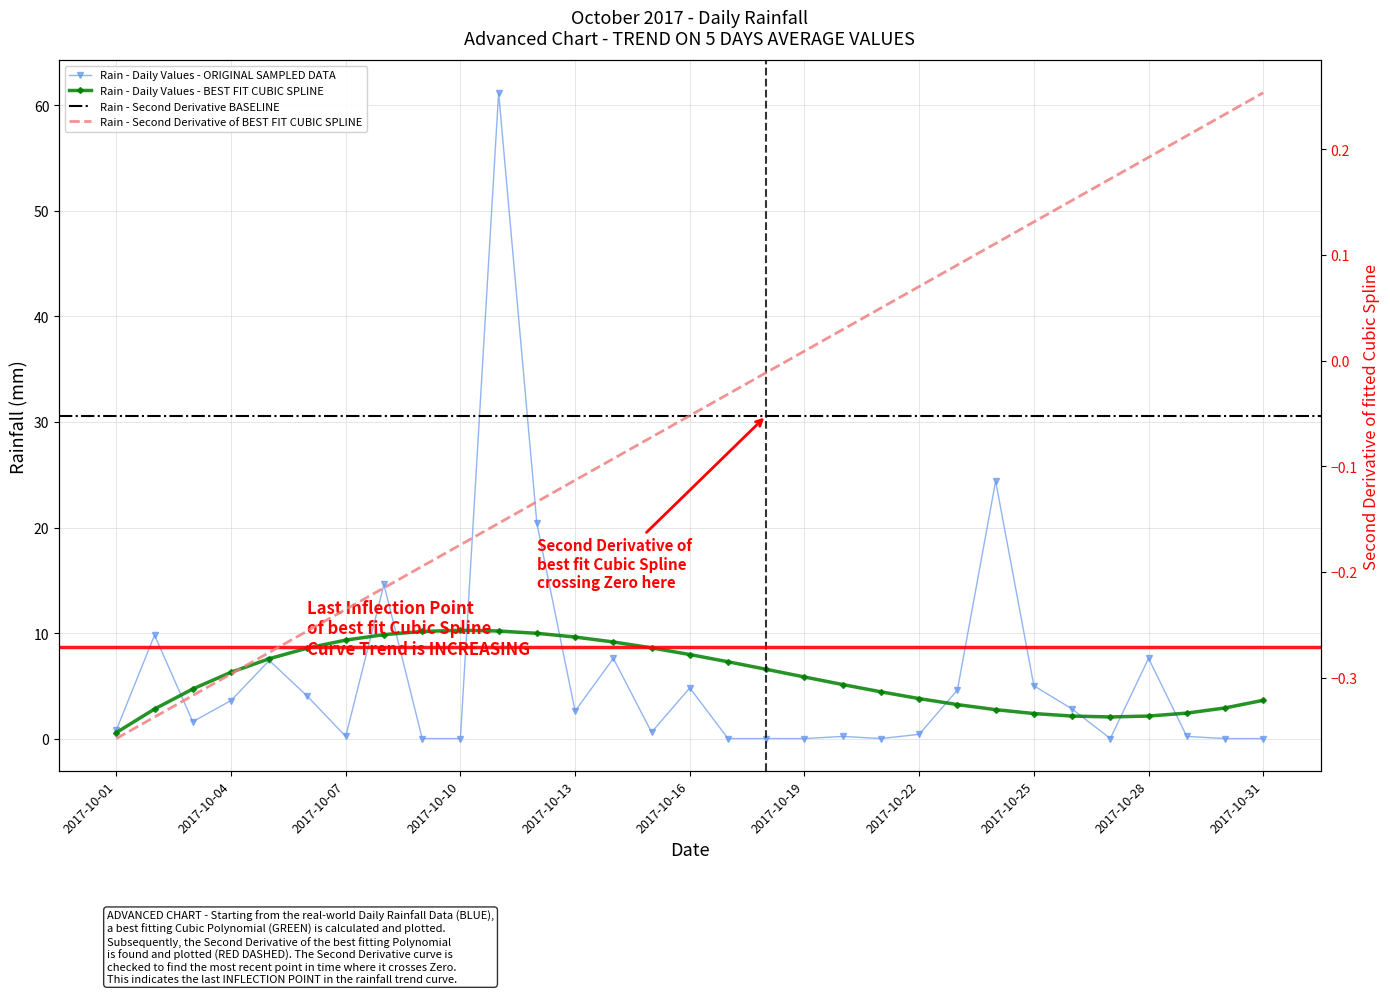

How many points are lower than both their immediate neighbors (excluding endpoints)?

6